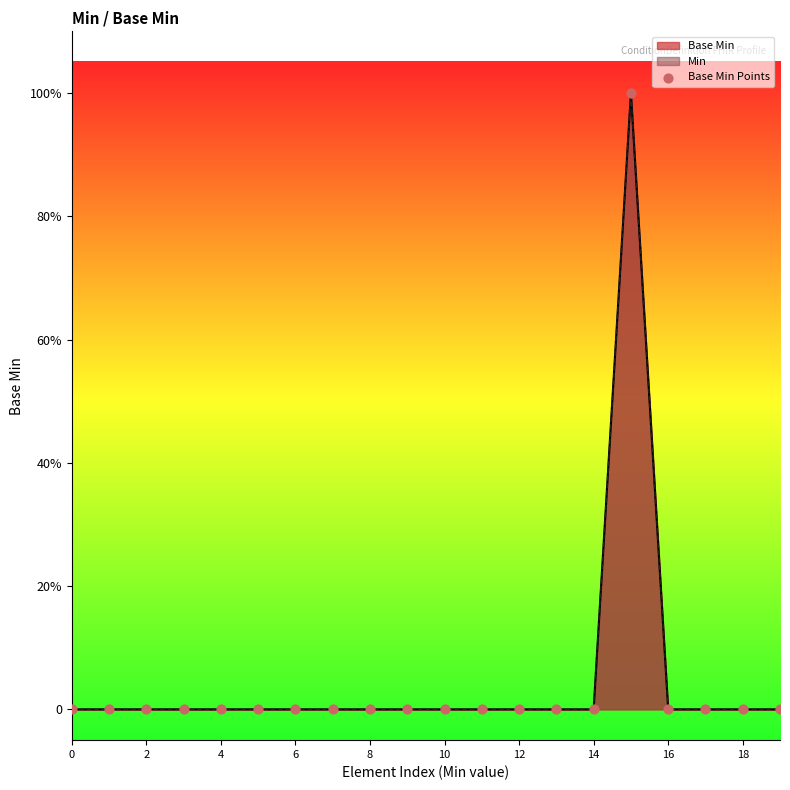

Which has a higher value, 12 or 4?

12